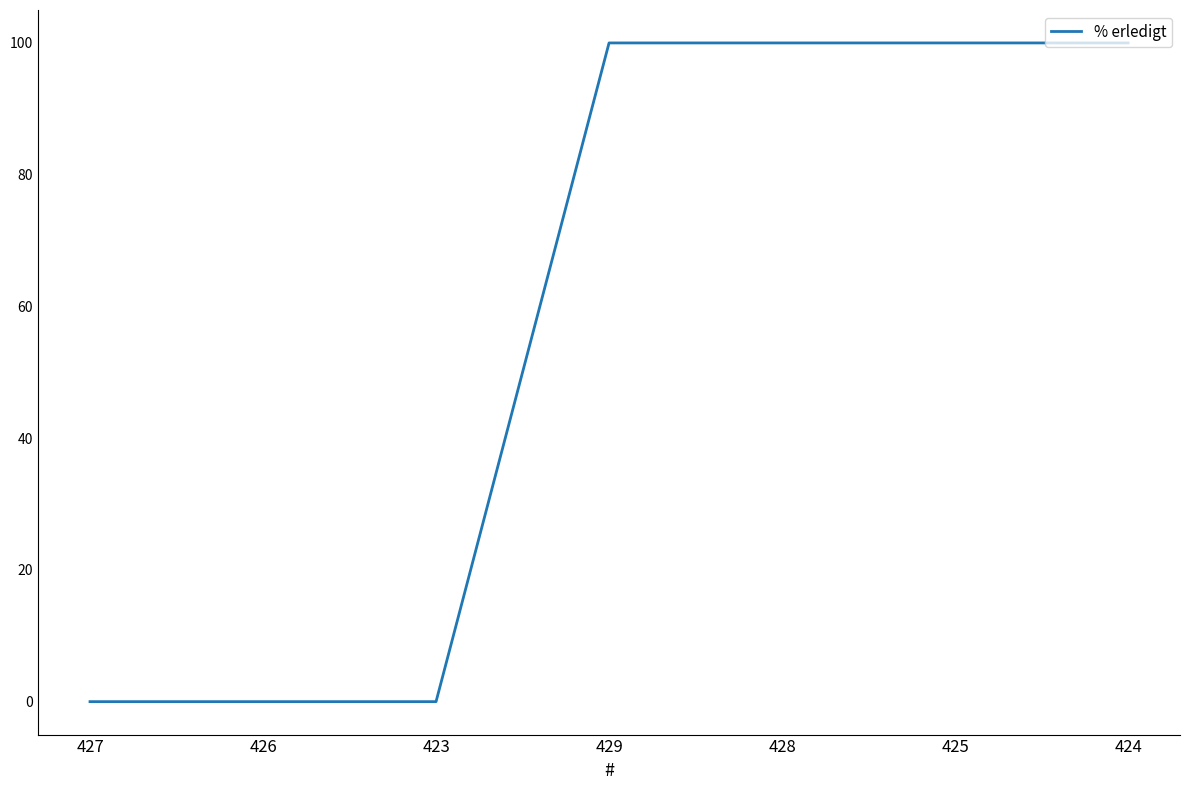

Approximately how many times larger is the value at 425 compared to 429?

1.0